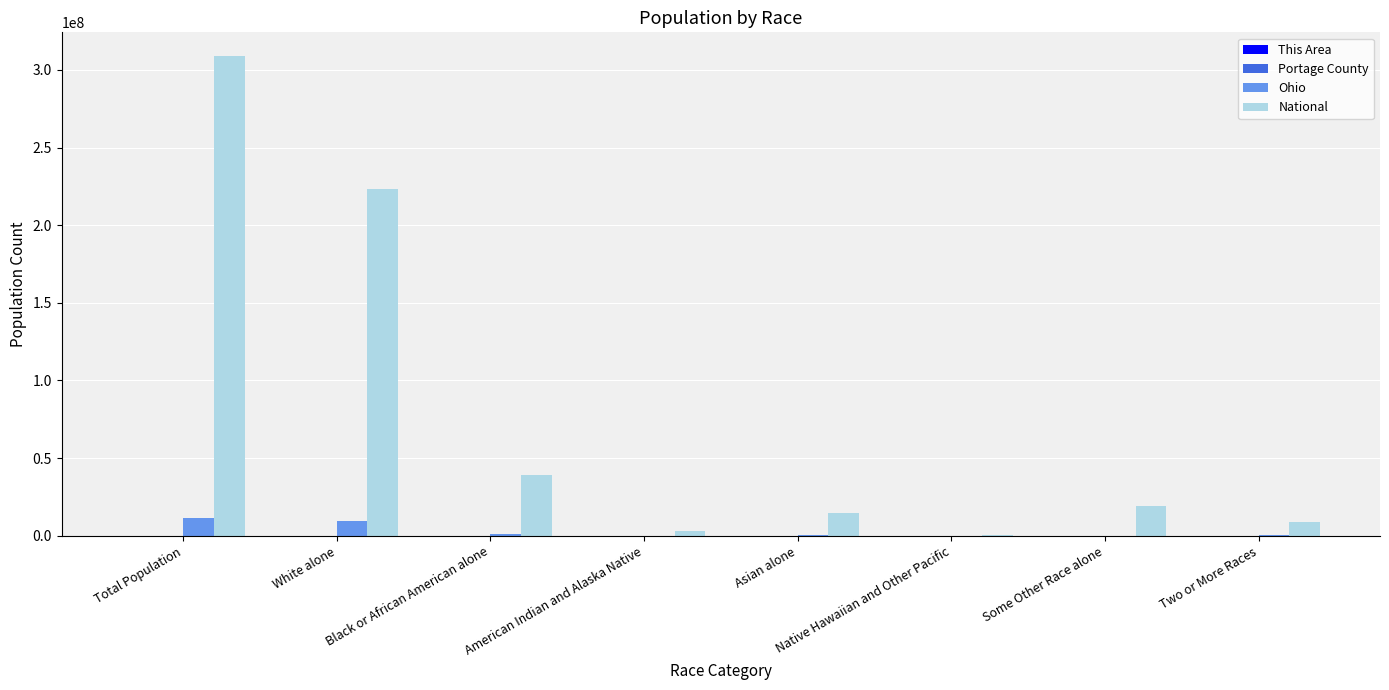

How many groups of bars are there?

8